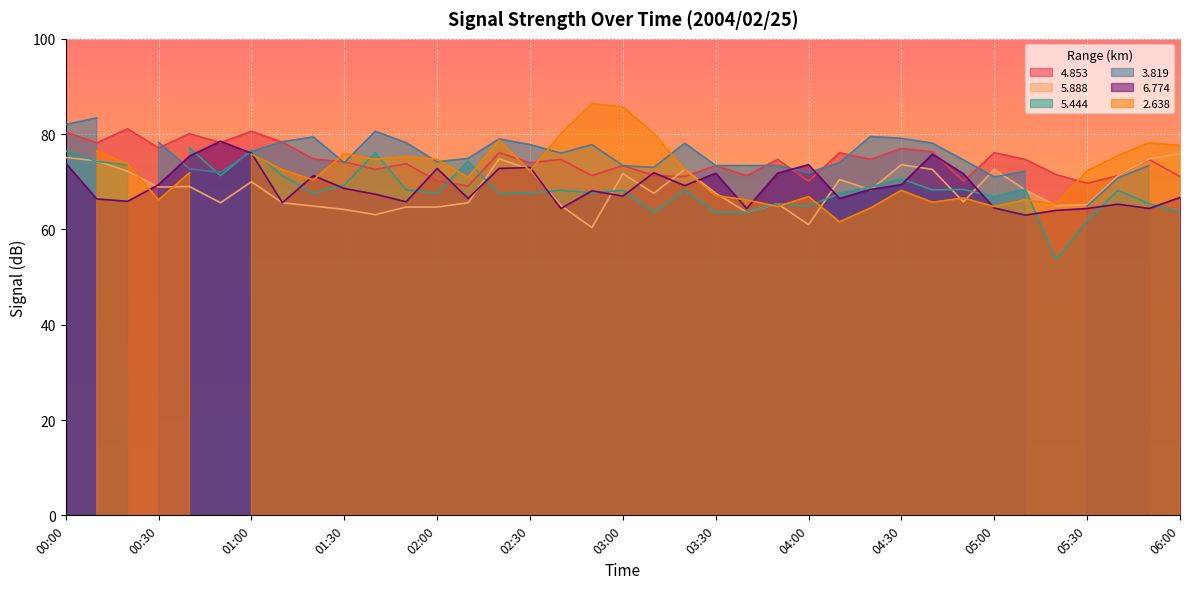

Where does the   4.853 series first go above 74?

00:00